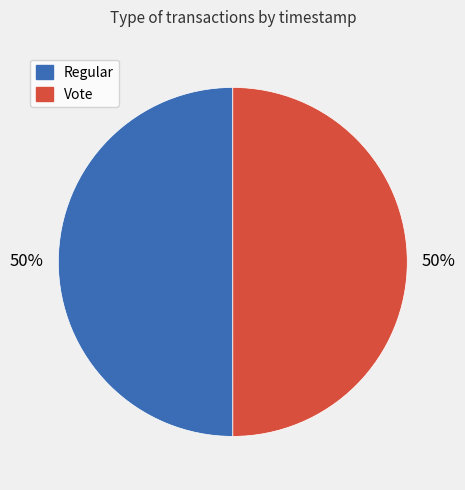

Approximately how many times larger is the value at Regular compared to Vote?

1.0